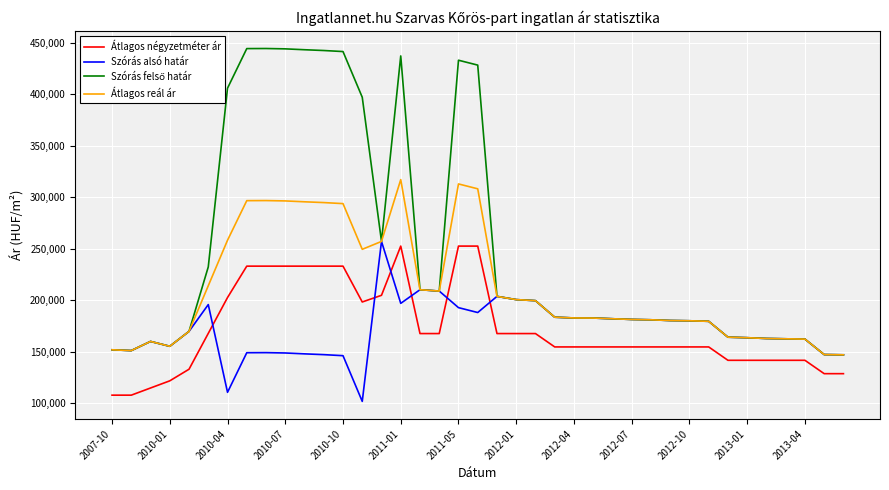

What is the smallest value displayed?

101653